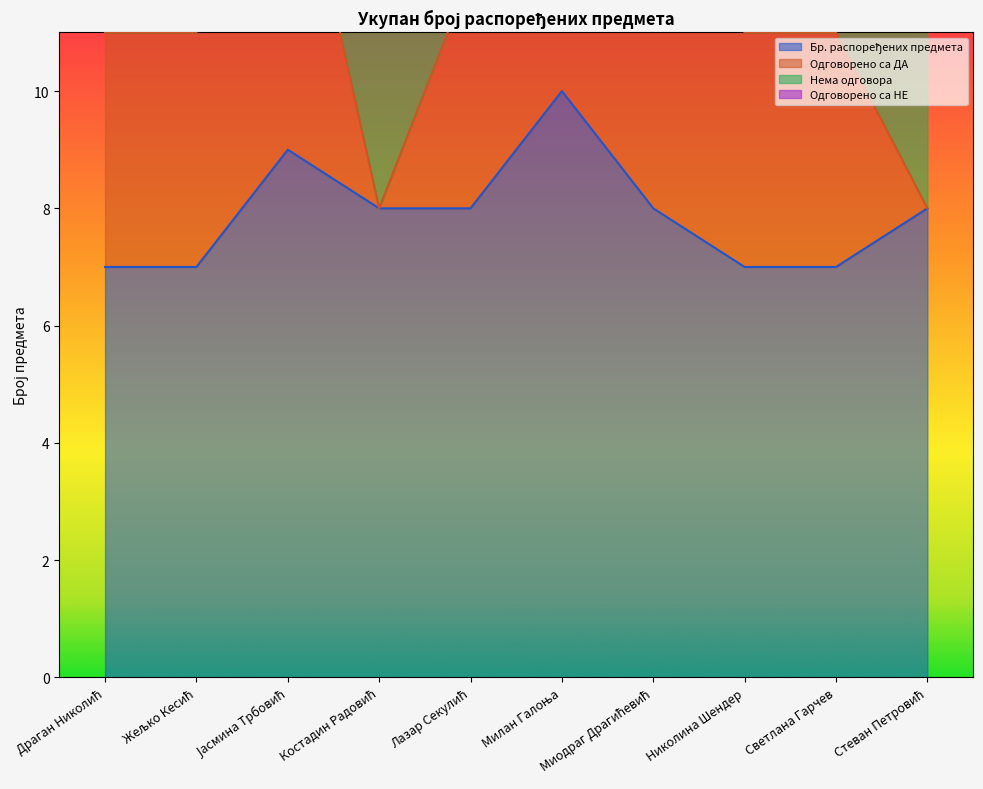

Which category has the highest value in the Одговорено са ДА series?

Милан Галоња